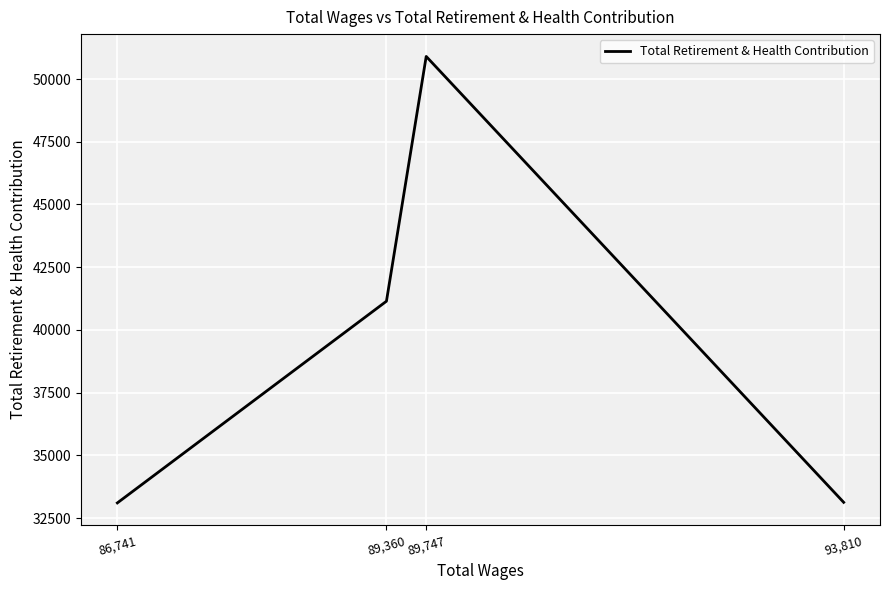

What is the difference between the maximum and minimum values?

17800